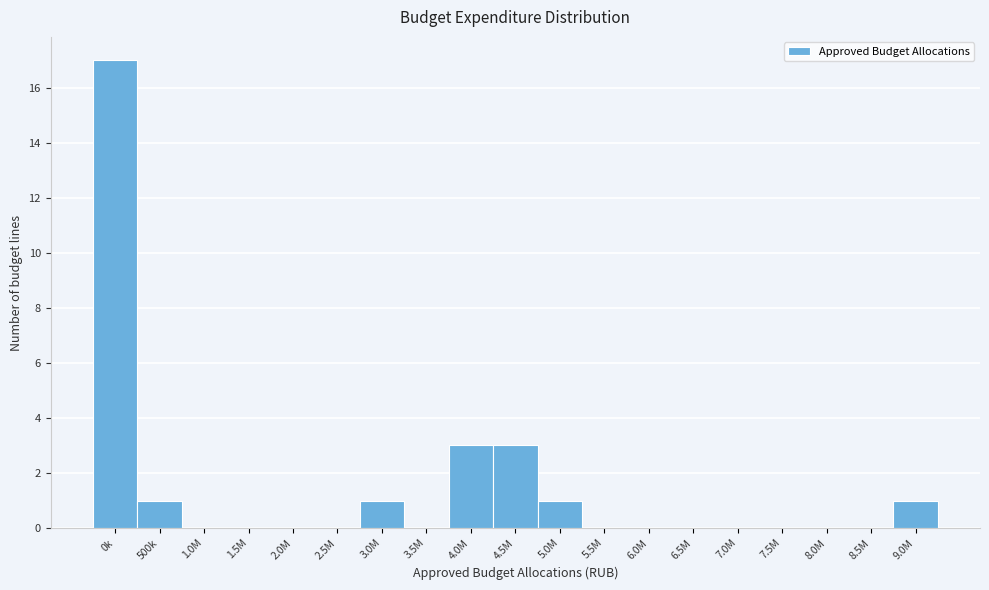

Reading left to right, extract all data points from this chart.

0k=17	500k=1	1.0M=0	1.5M=0	2.0M=0	2.5M=0	3.0M=1	3.5M=0	4.0M=3	4.5M=3	5.0M=1	5.5M=0	6.0M=0	6.5M=0	7.0M=0	7.5M=0	8.0M=0	8.5M=0	9.0M=1